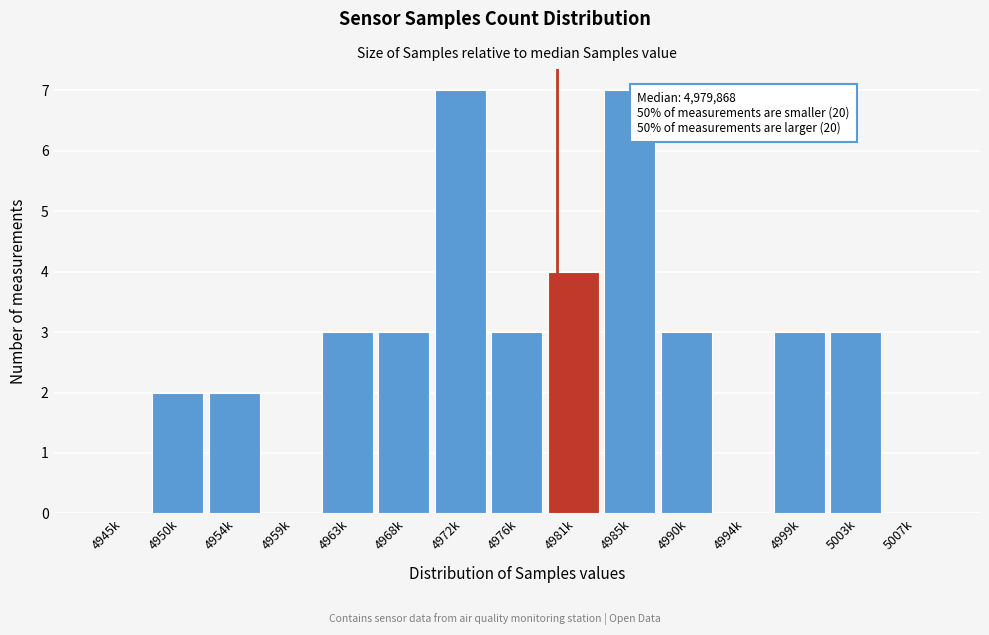

Reading left to right, extract all data points from this chart.

4945k=0	4950k=2	4954k=2	4959k=0	4963k=3	4968k=3	4972k=7	4976k=3	4981k=4	4985k=7	4990k=3	4994k=0	4999k=3	5003k=3	5007k=0